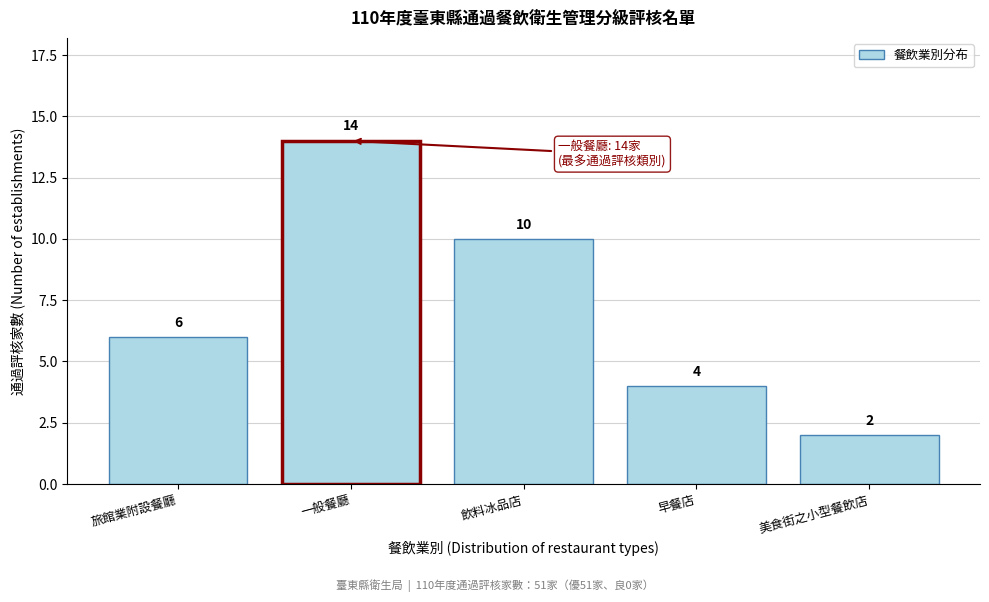

Reading left to right, extract all data points from this chart.

6	14	10	4	2